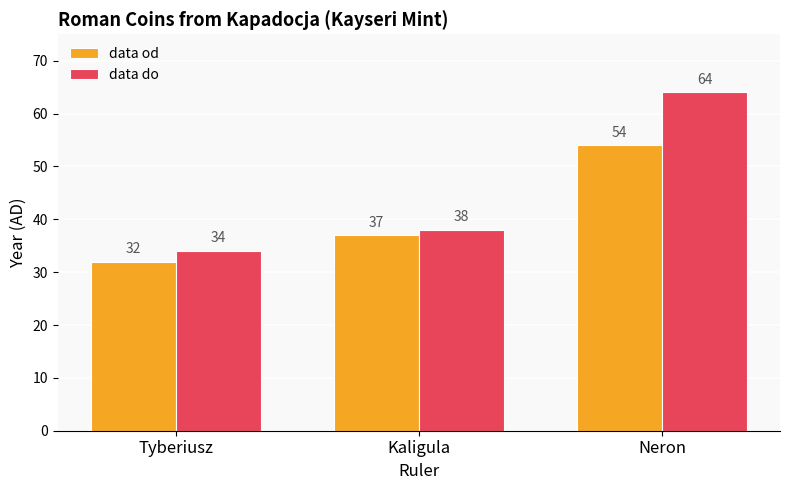

Which series has the widest spread of values?

data do